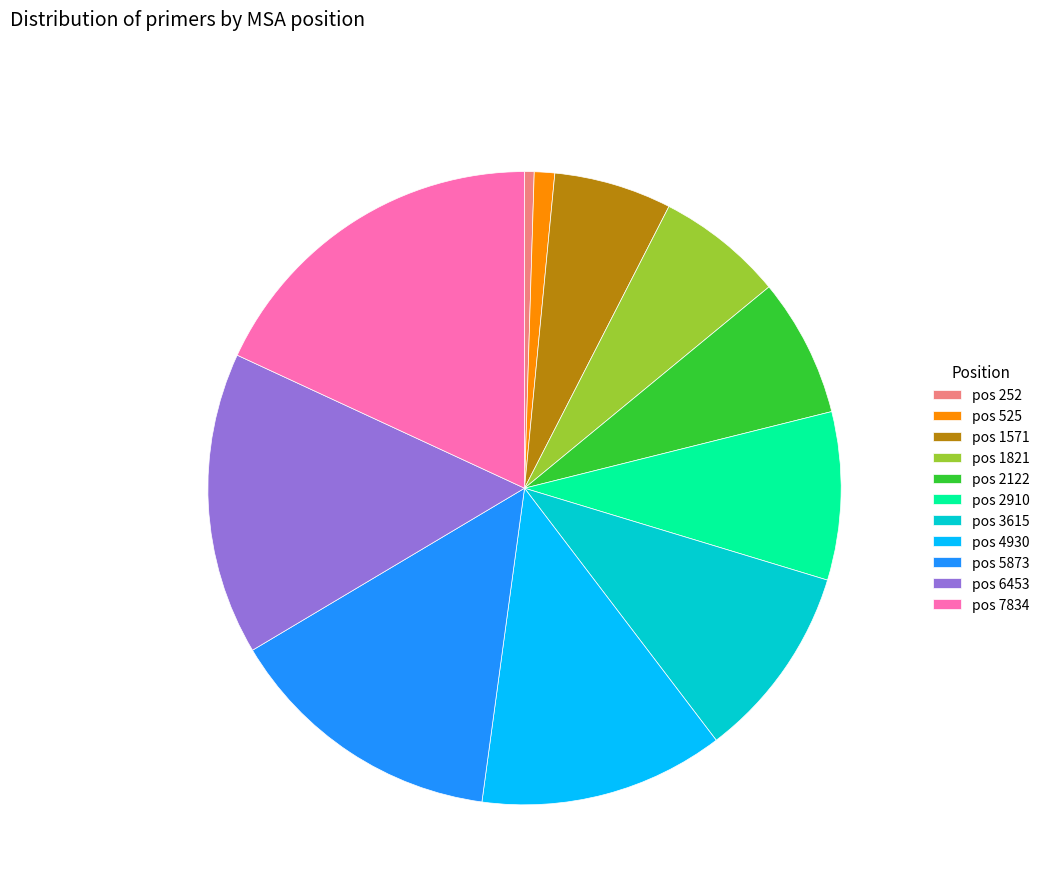

Which slice is the smallest?

pos 252